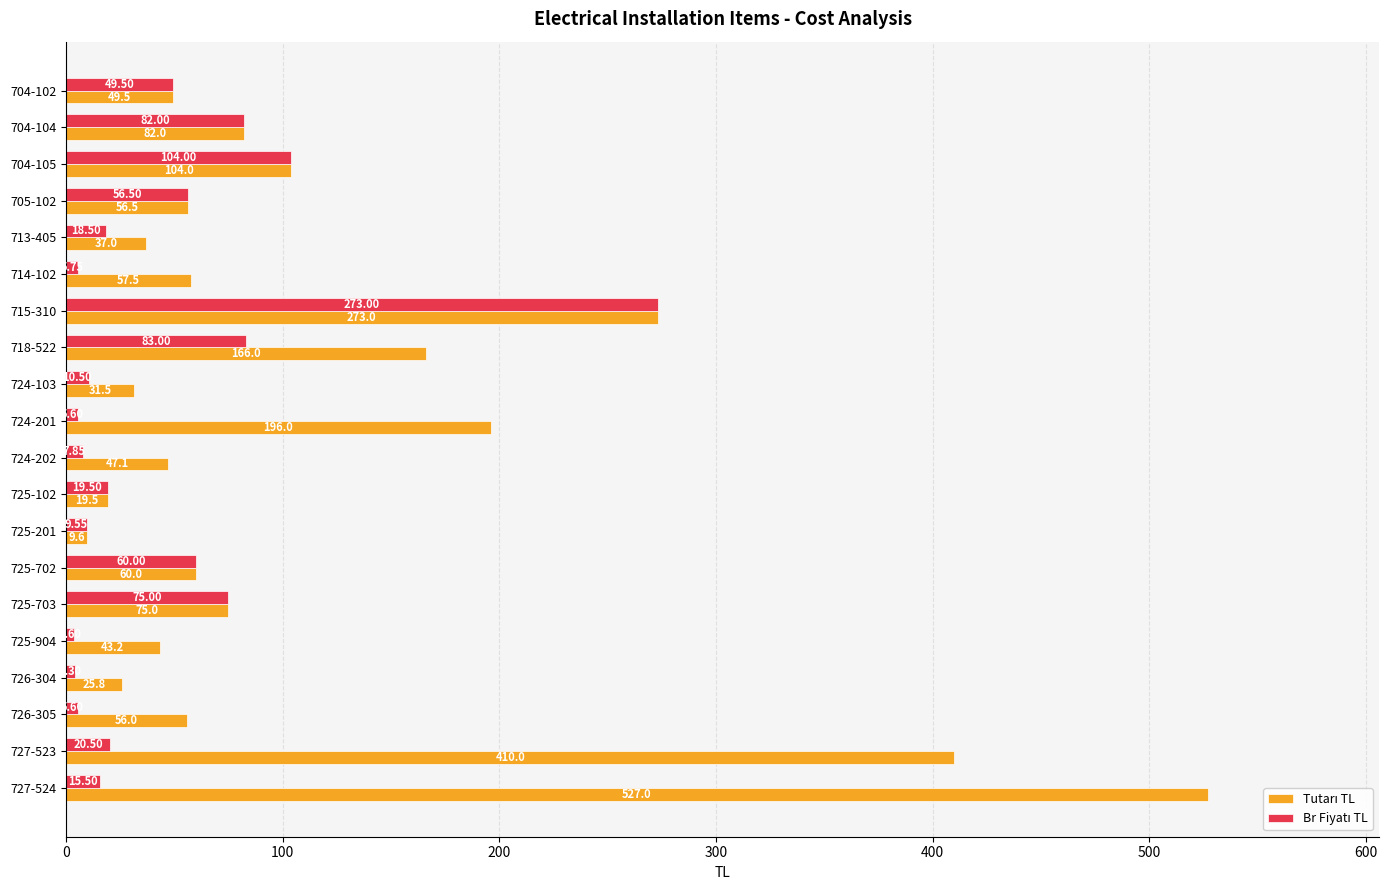

At which category is the sum across all series the highest?

715-310